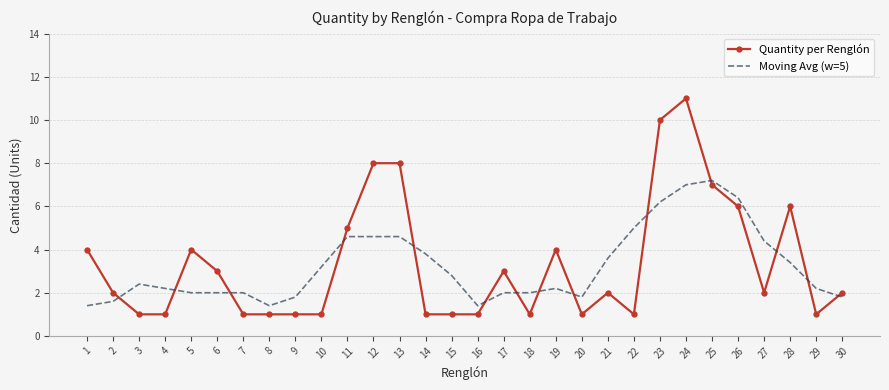

What is the approximate value of Quantity per Renglón at 20?

1.0